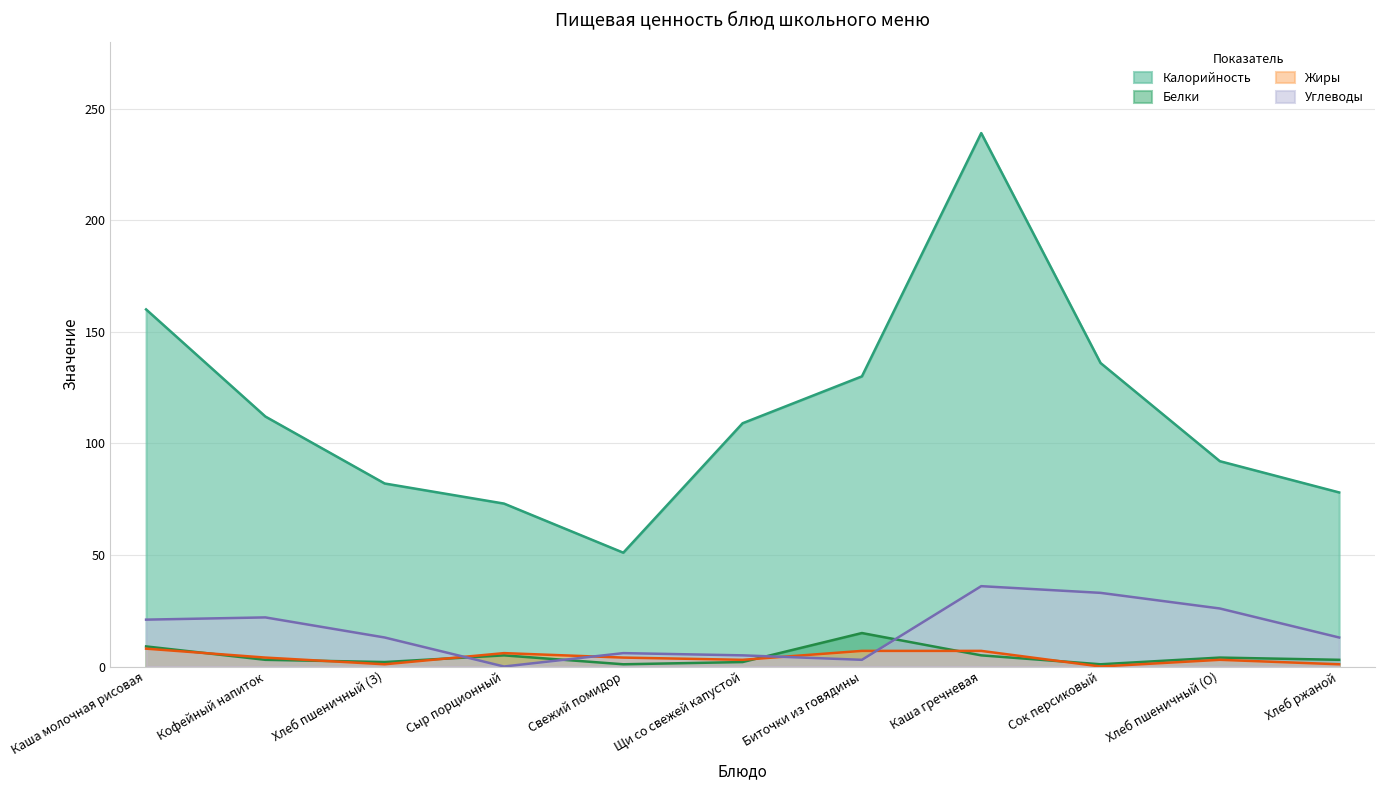

What is the difference between the highest and lowest values at Сок персиковый?

136